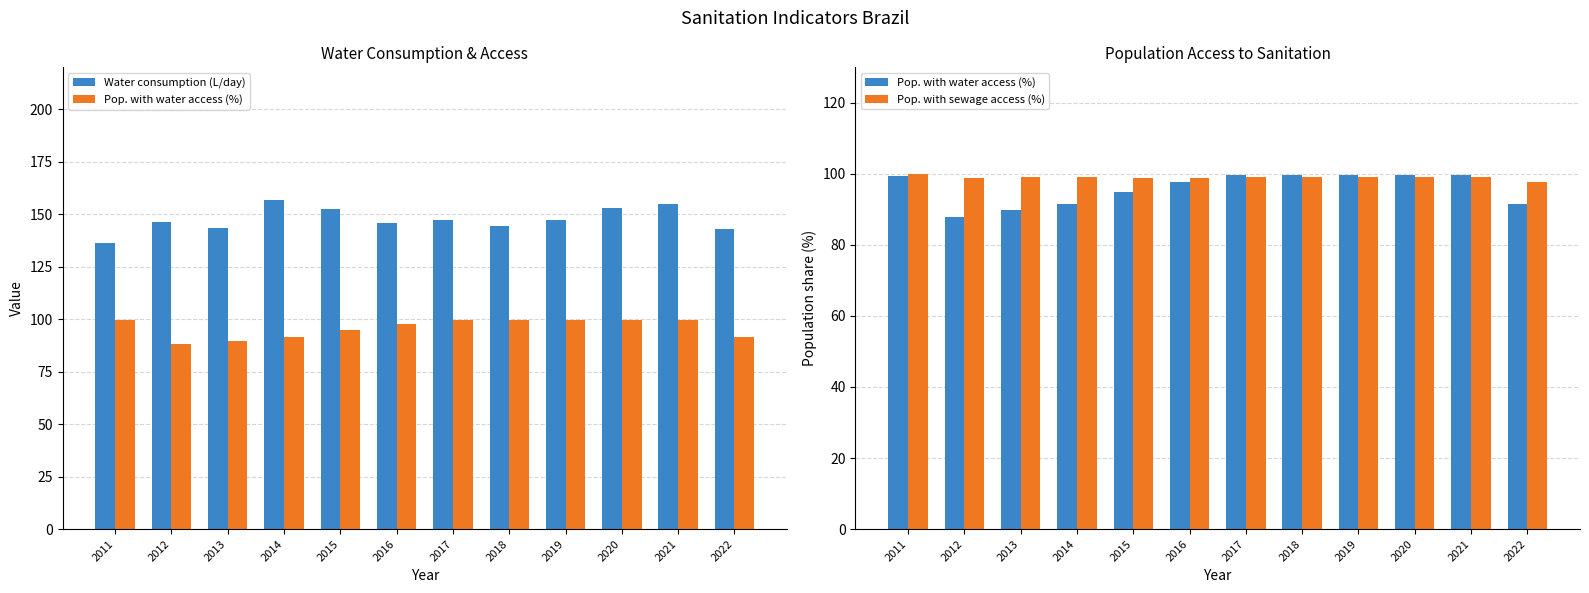

What is the sum of all Pop. with sewage access (%) values?

1187.5